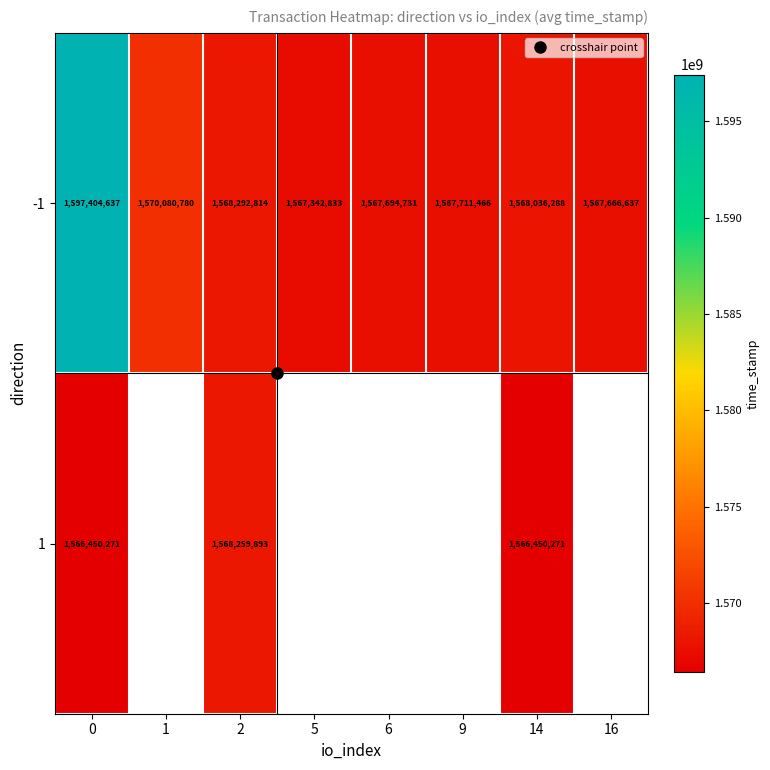

Is the value of 1 at 0 greater than the value of -1 at 0?

No